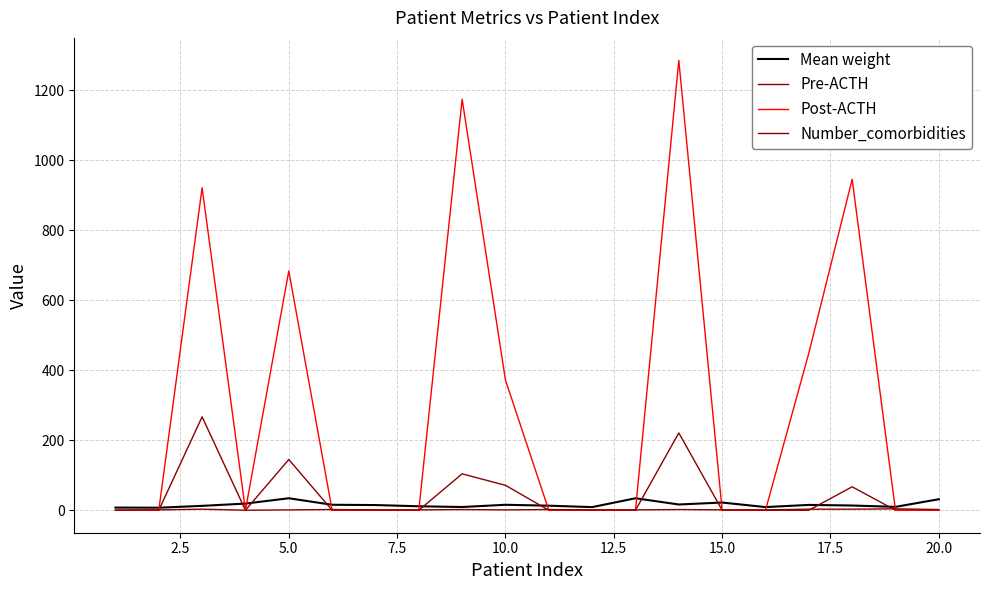

Does the chart display data point markers on the line(s)?

No